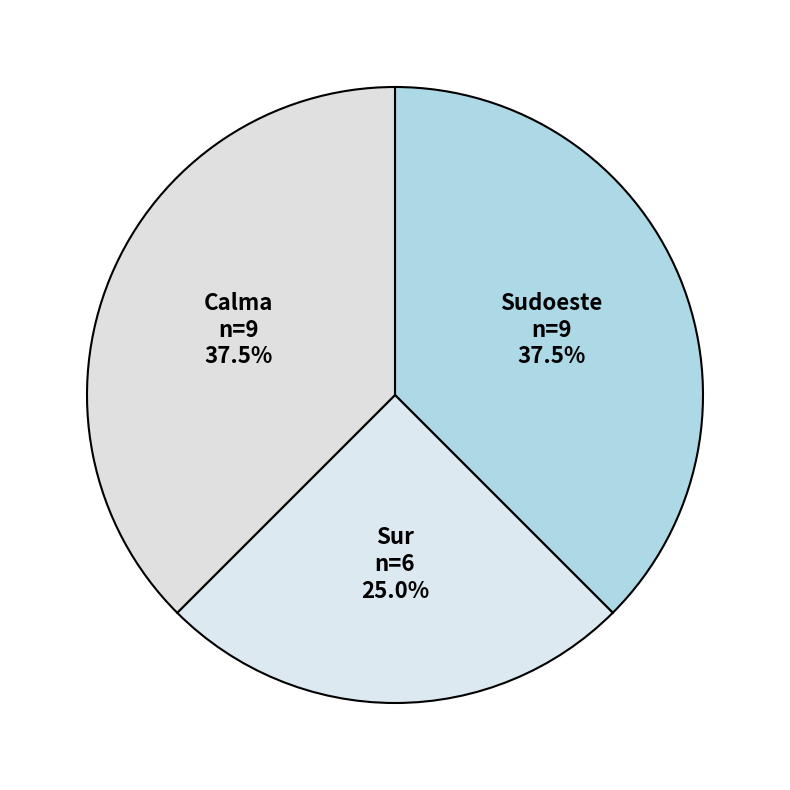

To the nearest percent, what portion does Sur represent?

25%